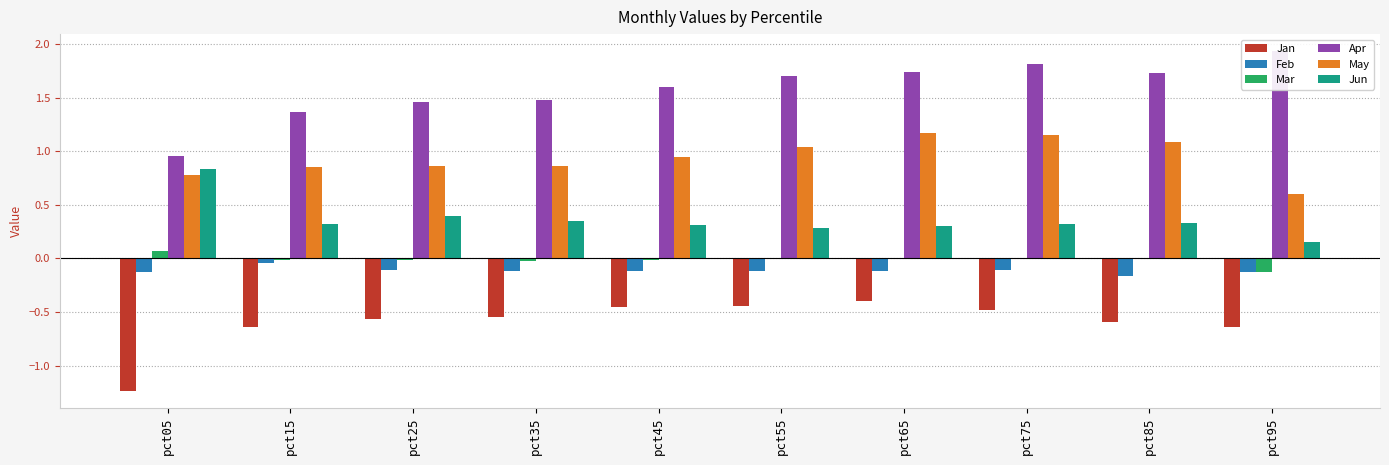

How many distinct data groups are displayed?

6